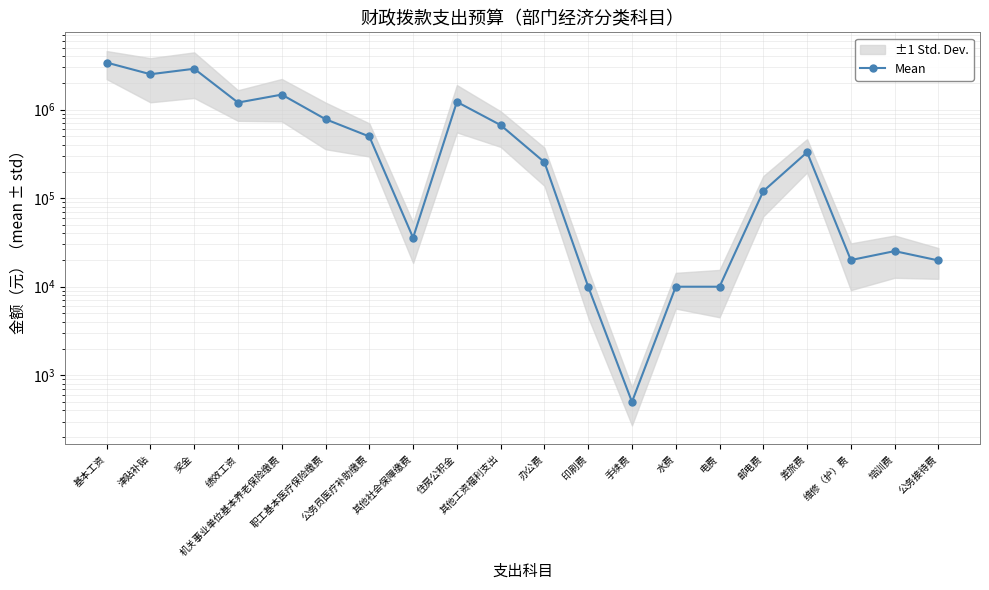

Which has a higher value, 津贴补贴 or 维修（护）费?

津贴补贴